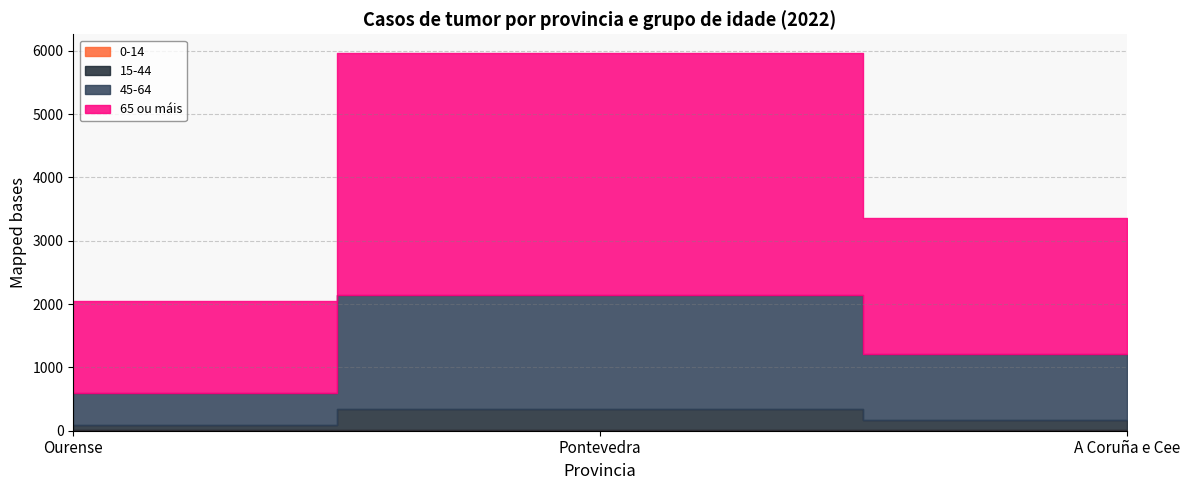

How many positive values does the Total series have?

3